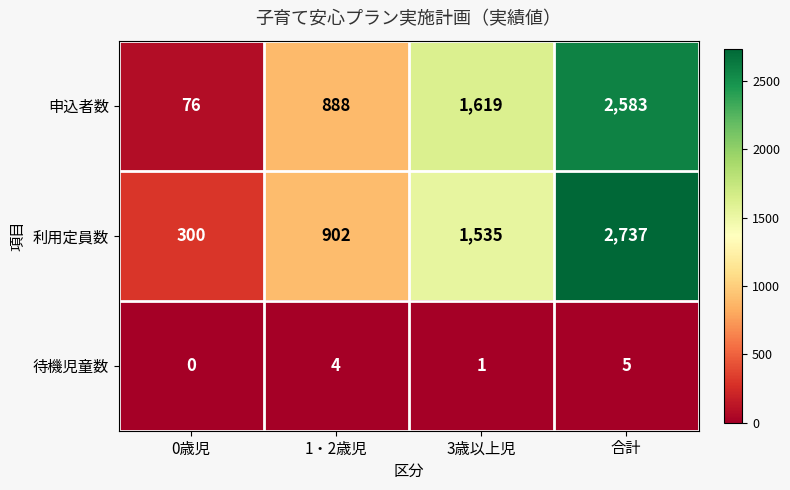

Count the number of data series in this chart.

3